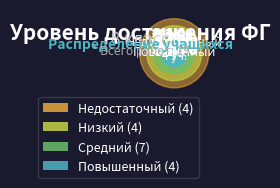

Is there any slice that represents more than half of the pie?

No